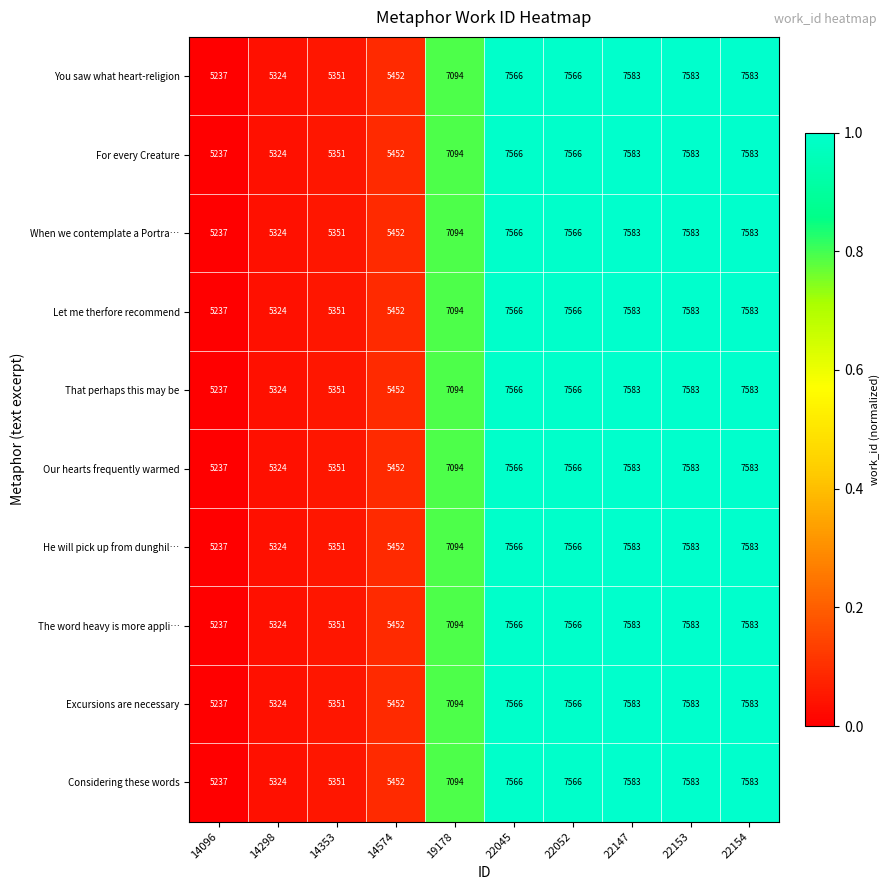

What is the difference between the maximum and minimum values in the He will pick up from dunghil… series?

2346